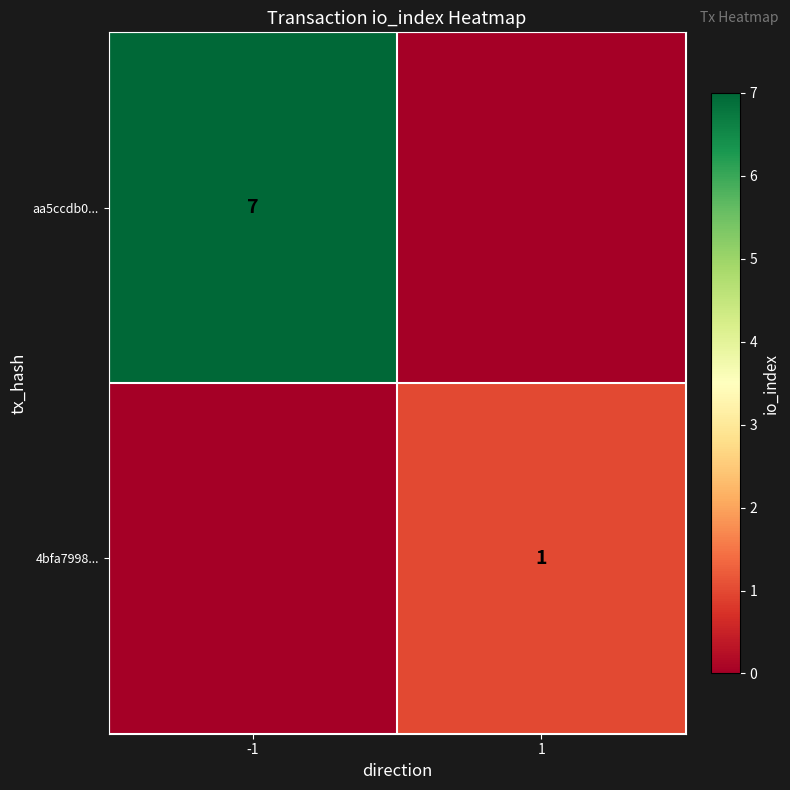

Is it true that 4bfa7998... equals 1 at 1?

True